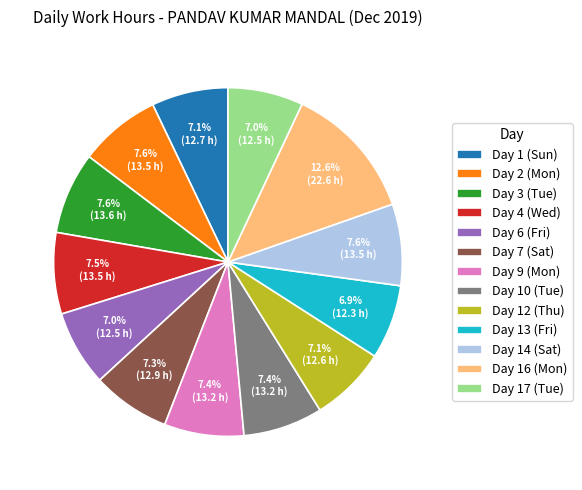

How much of the chart is everything except Day 12 (Thu)?

92.9%